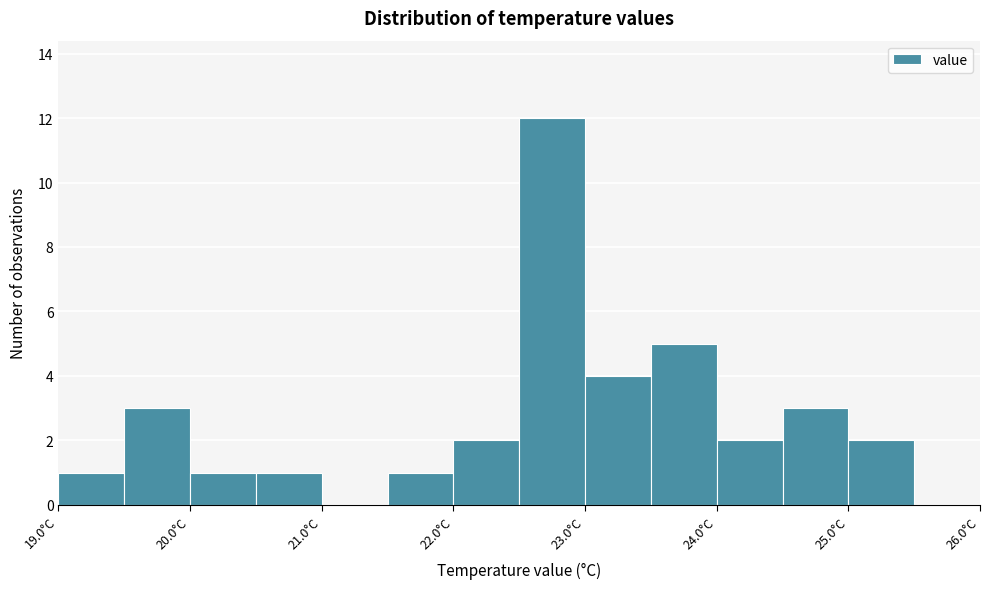

Reading left to right, transcribe this chart: for each bar, give the range it covers on the x-axis and its height. The values are not printed on the chart, so give them approximately, as read against the axis.

19.0 to 19.5: 1
19.5 to 20.0: 3
20.0 to 20.5: 1
20.5 to 21.0: 1
21.0 to 21.5: 0
21.5 to 22.0: 1
22.0 to 22.5: 2
22.5 to 23.0: 12
23.0 to 23.5: 4
23.5 to 24.0: 5
24.0 to 24.5: 2
24.5 to 25.0: 3
25.0 to 25.5: 2
25.5 to 26.0: 0